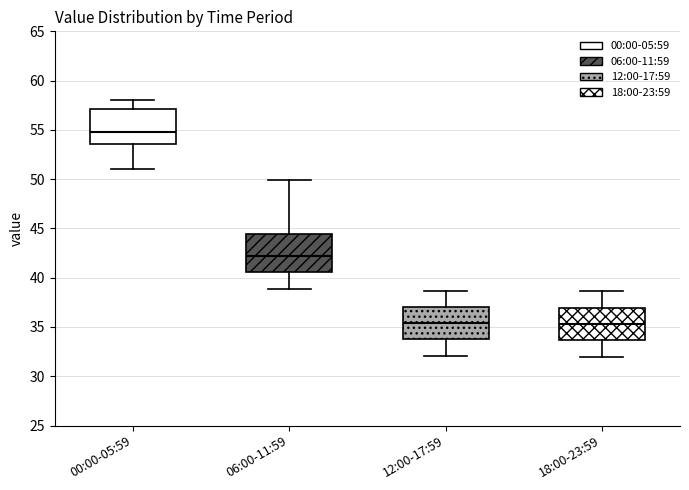

Where does the lower whisker of the box for 12:00-17:59 end on the y-axis? The values are not printed on the chart, so give them approximately, as read against the axis.

32.0